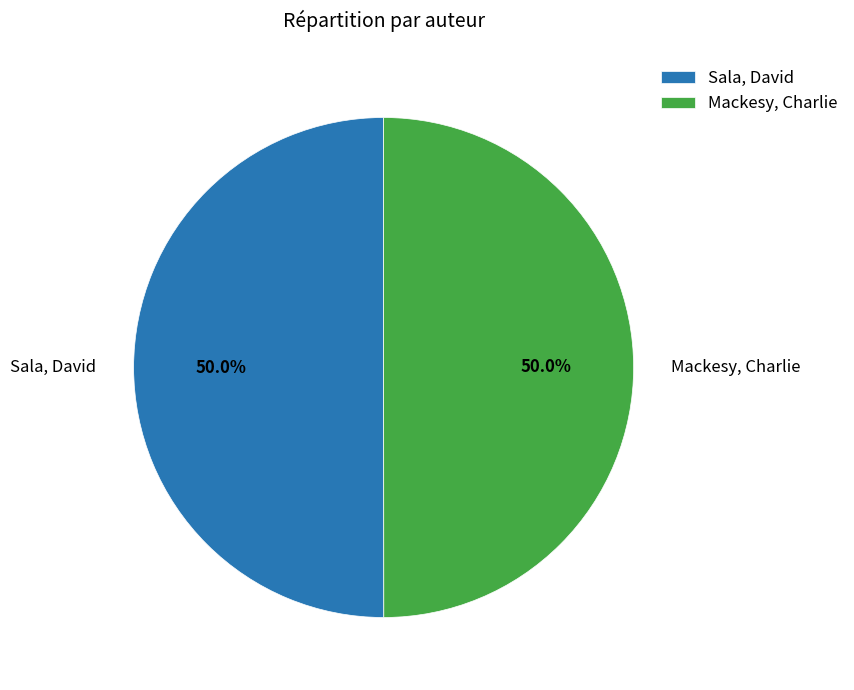

The Sala, David slice represents 58% of the pie. True or false?

False